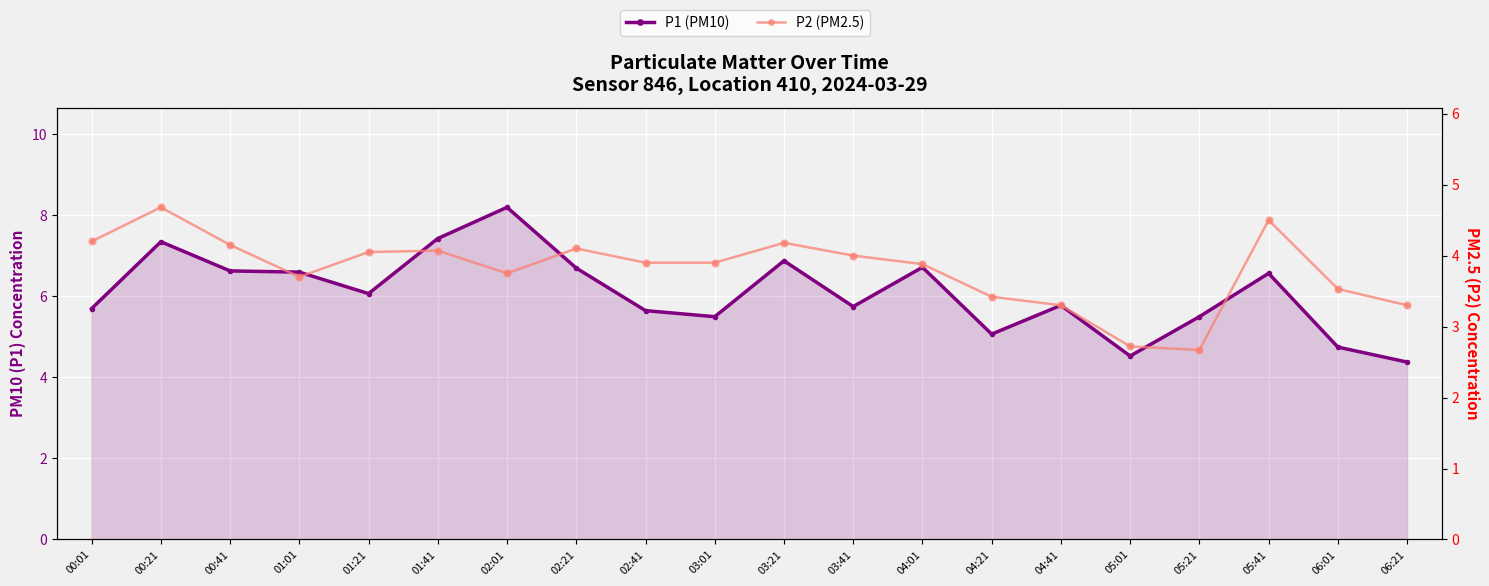

What is the total value across all series at 05:21?

10.8